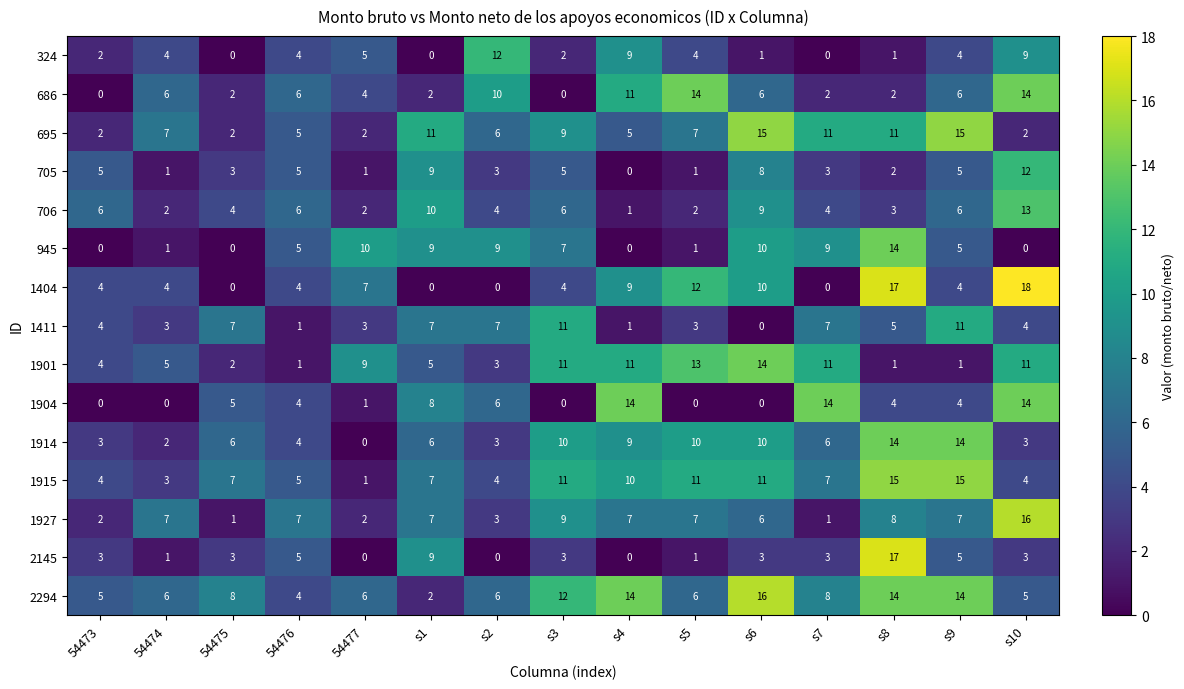

Read the 1901 value at s6.

14